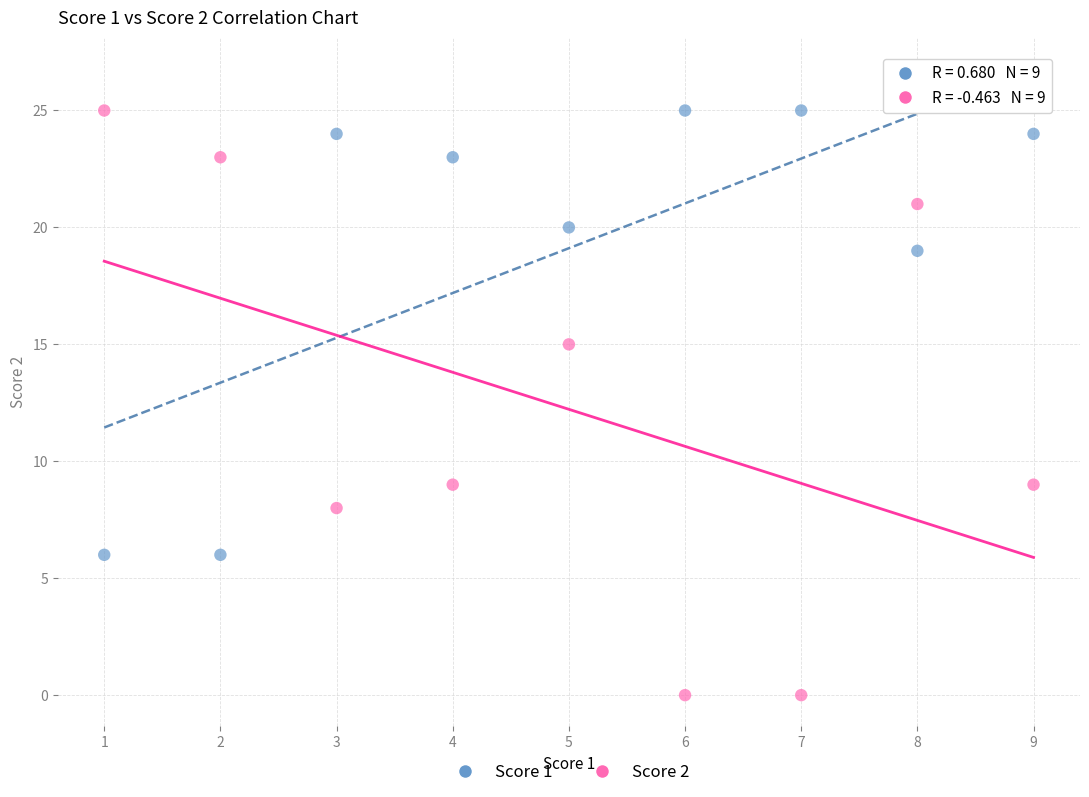

Across all data points, what is the range of Y values (max minus min)?

25